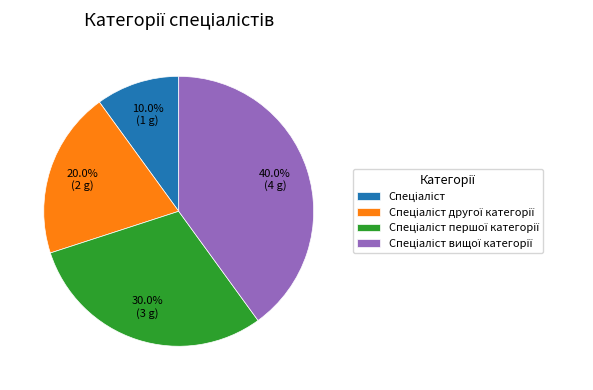

How many segments does this pie chart have?

4